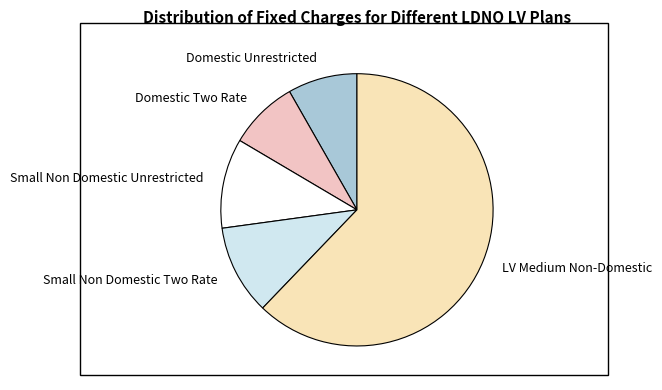

Do Domestic Two Rate and Domestic Unrestricted together represent more than half of the pie?

No